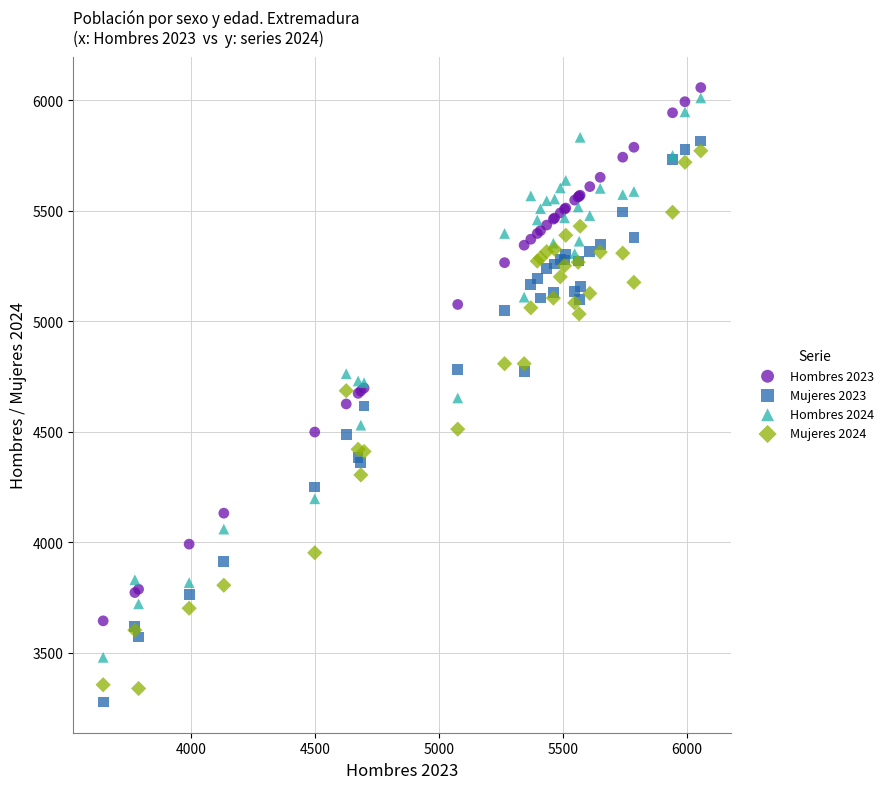

What is the X range (max minus min) for the scatter plot?

2412